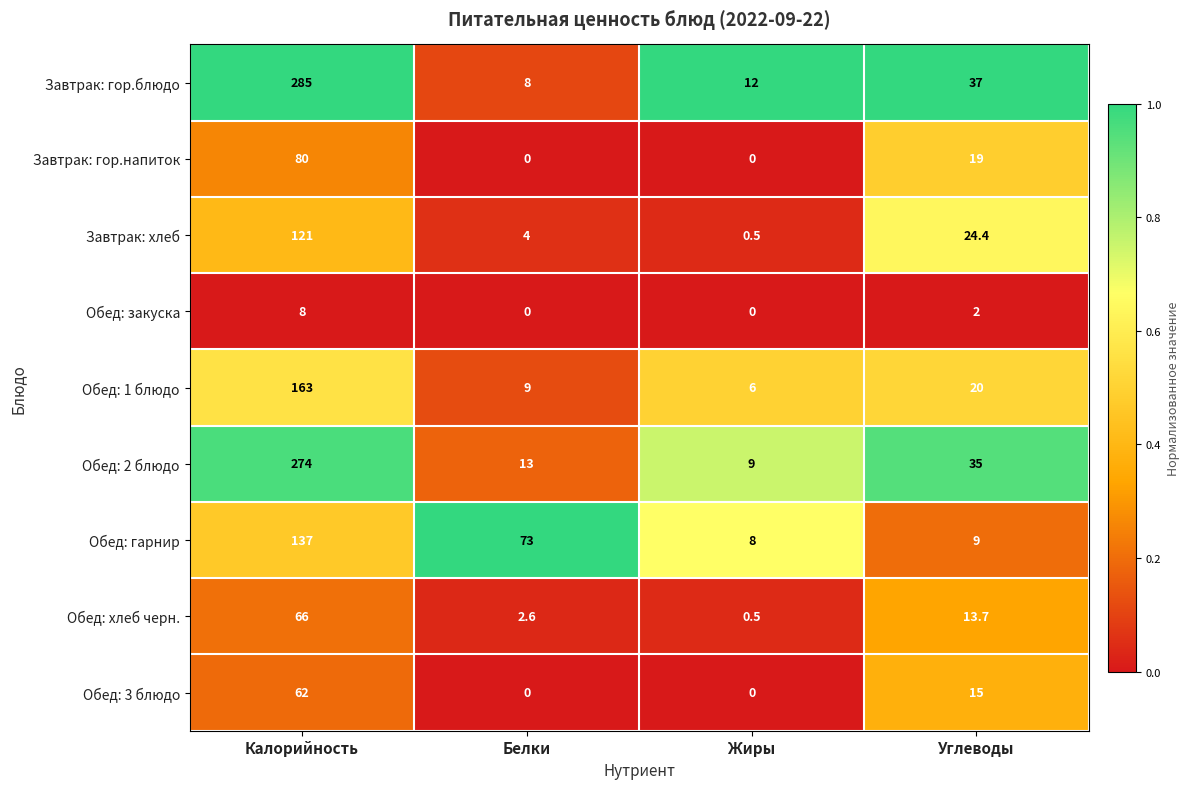

What is the total value across all series at Белки?

109.6